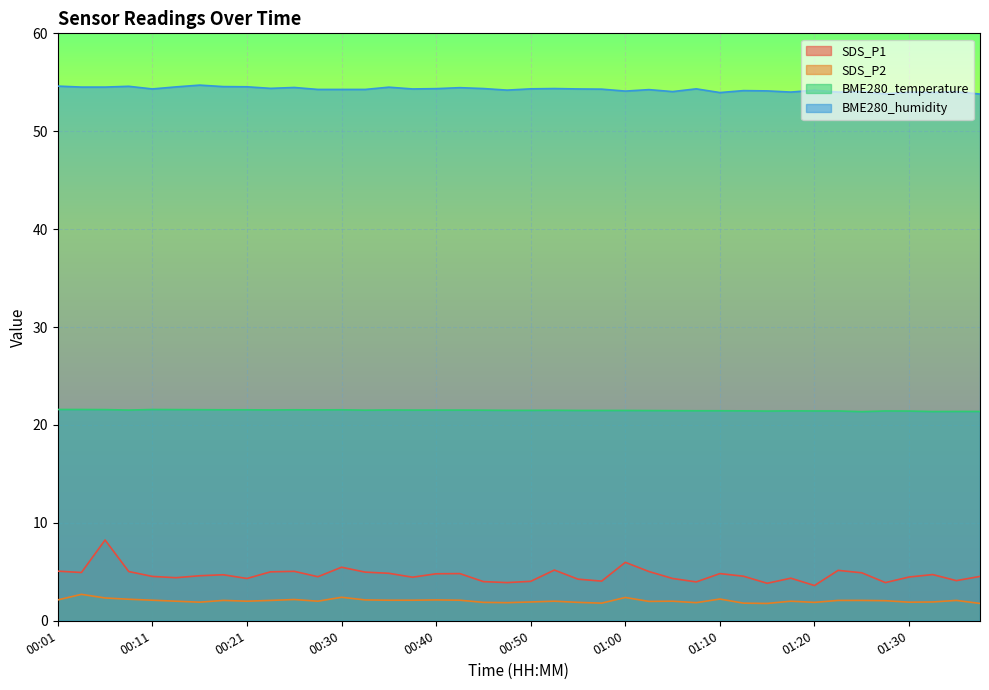

What is the spread (max minus min) of values at 00:11?

52.2